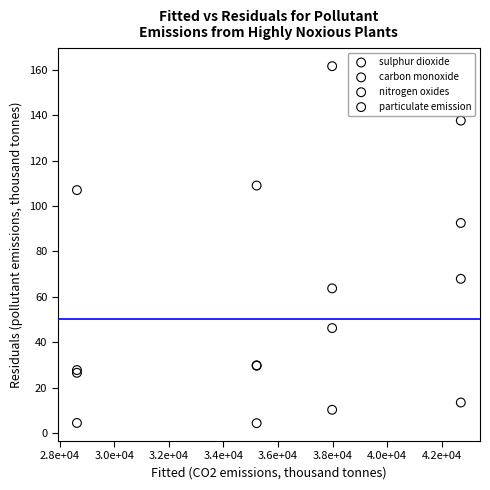

Which series reaches the minimum Y coordinate?

particulate emission